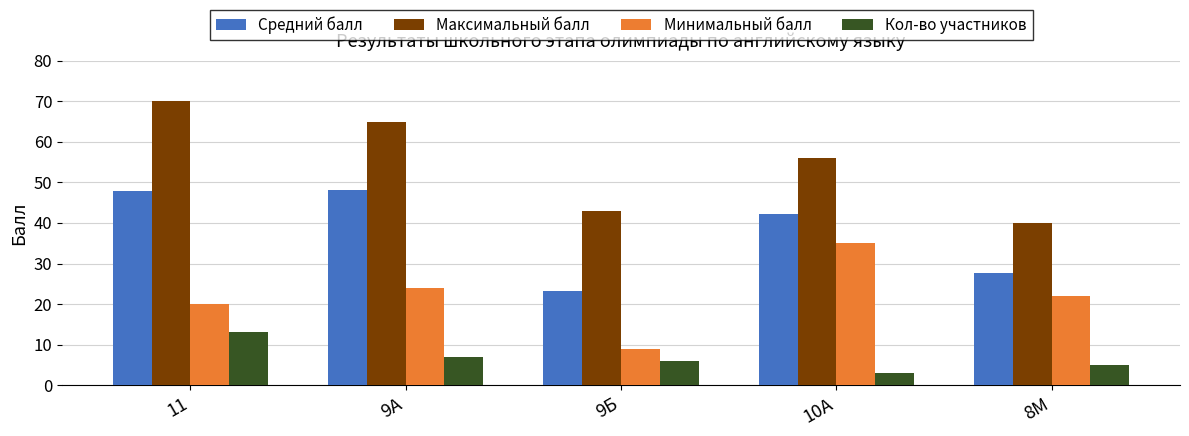

The value of Средний балл at 10А is 60.3. True or false?

False